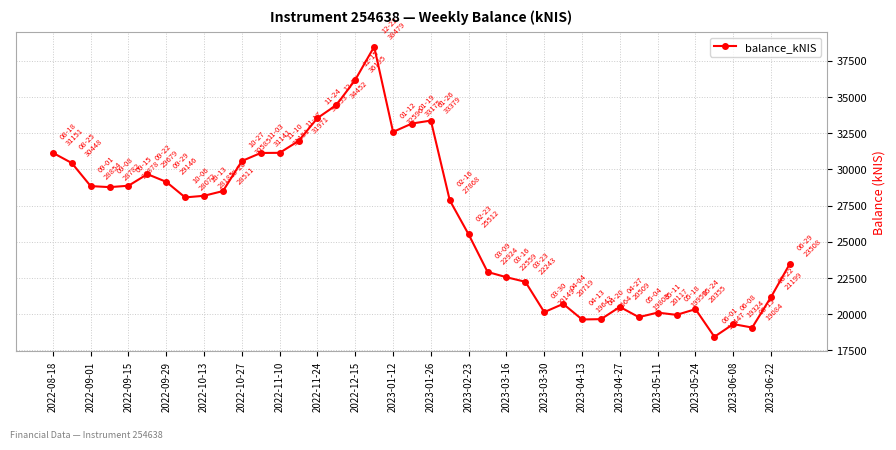

True or false: the data has more than 2 interior local peaks.

True